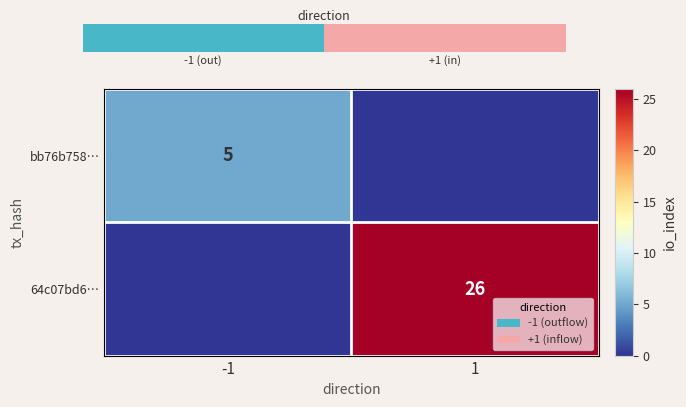

The 64c07bd6… series shows 41 at 1. True or false?

False